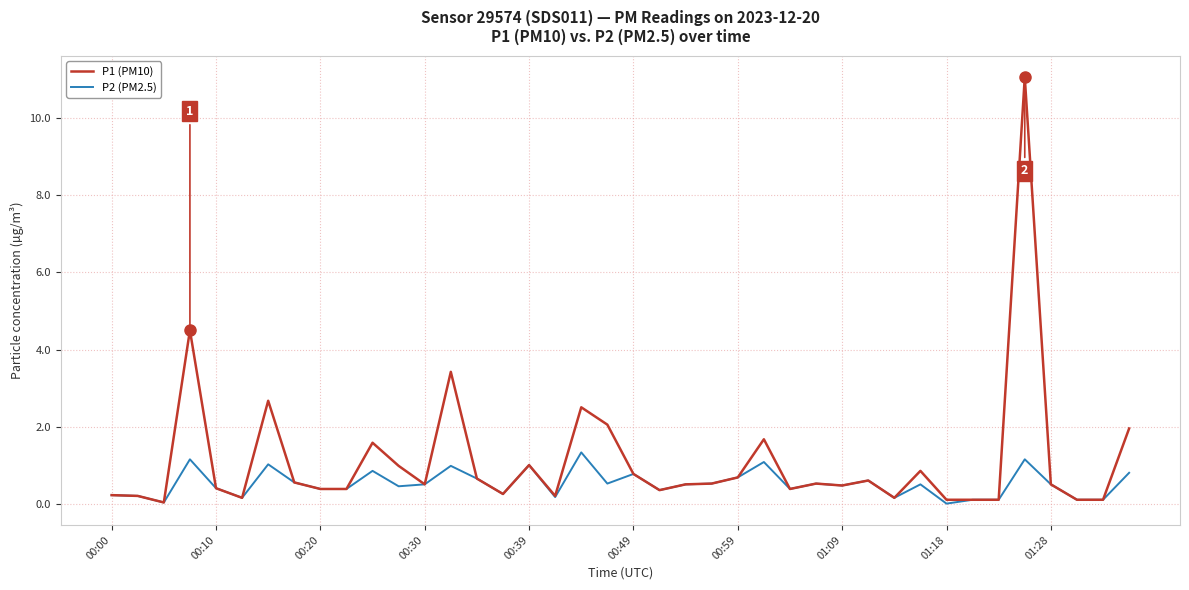

What is the maximum value for P2 (PM2.5)?

1.3